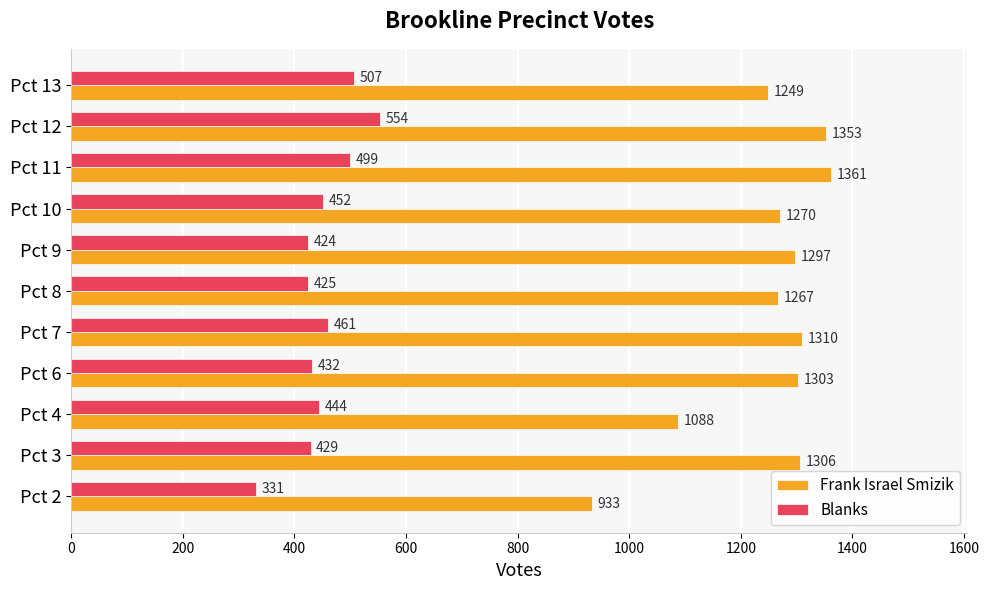

What is the maximum value for Blanks?

554